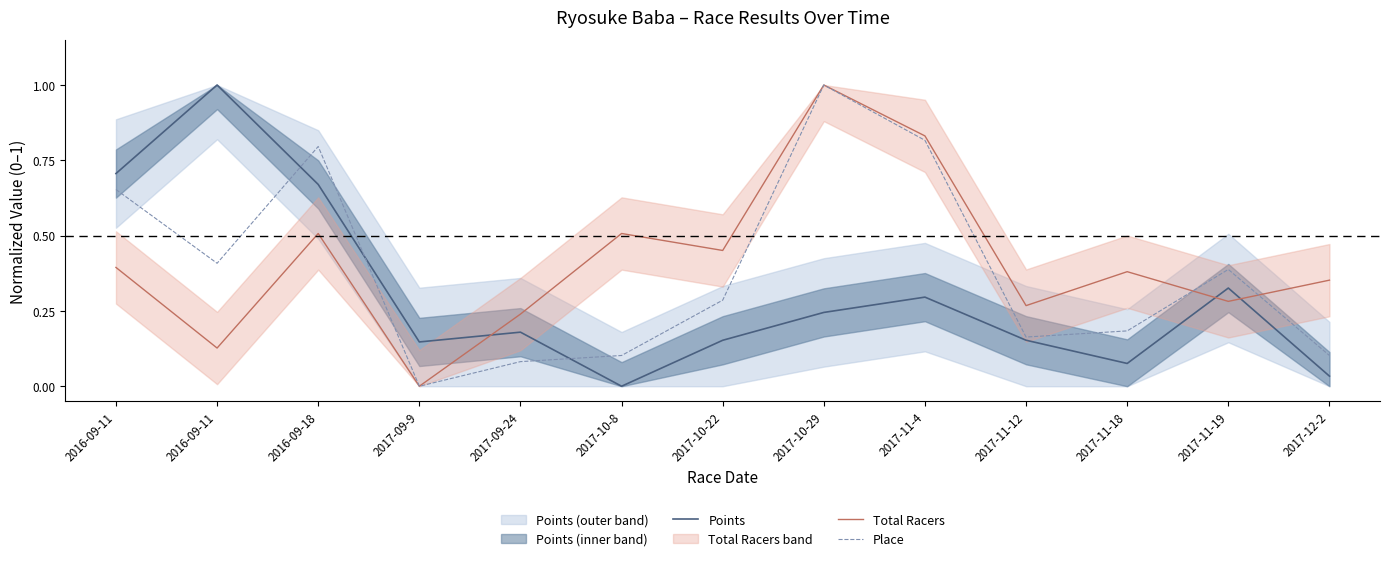

What are all the series names shown in the legend?

Points, Total Racers, Place